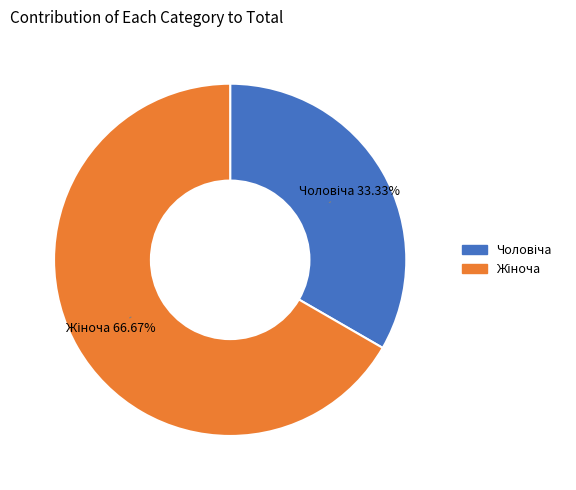

Does any single category account for the majority?

Yes